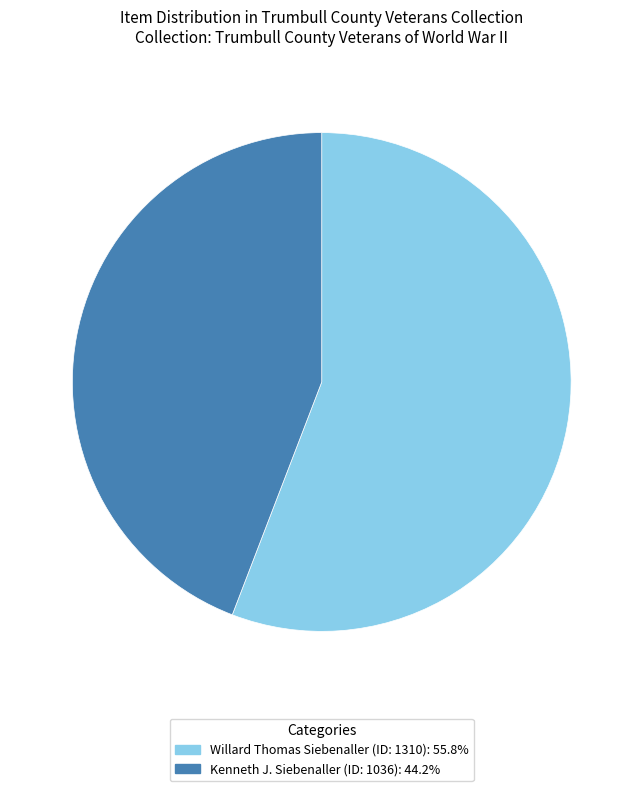

Does Kenneth J. Siebenaller (ID: 1036) represent more than half of the total?

No